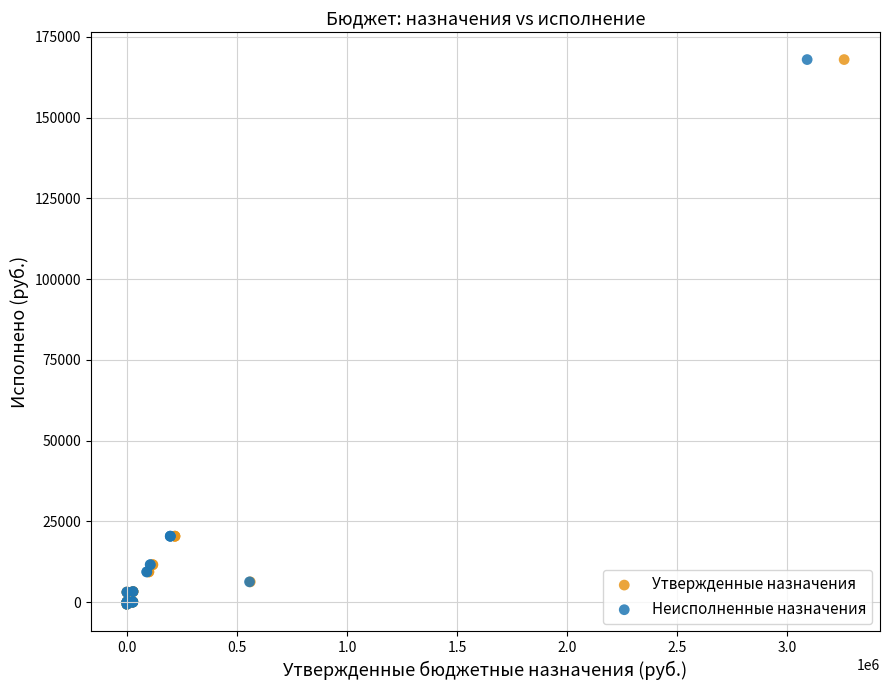

What are all the series names shown in the legend?

Утвержденные назначения, Неисполненные назначения